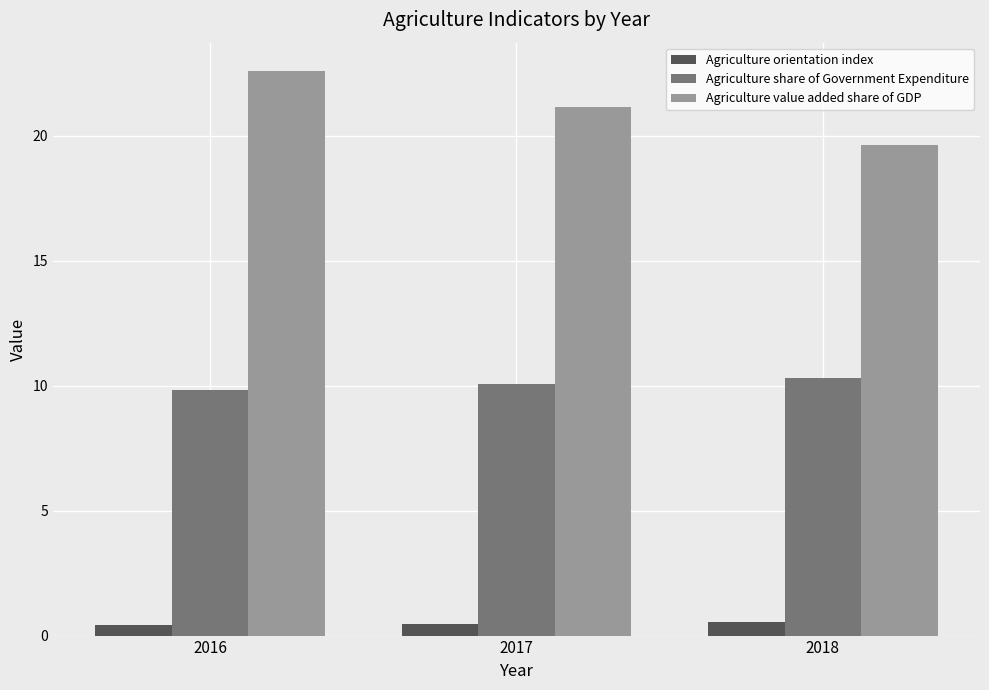

Count the Agriculture orientation index values in the range 0 to 1.

3